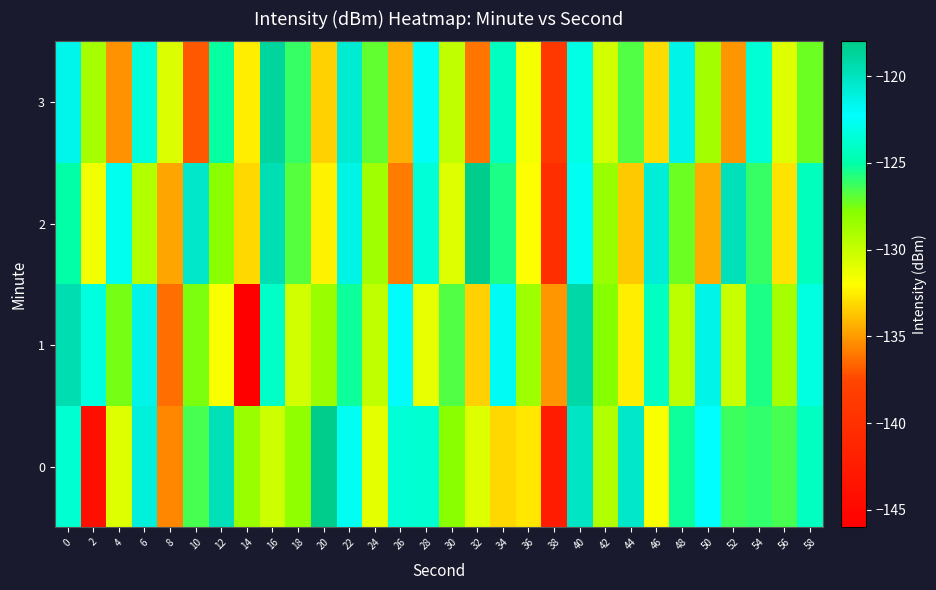

Between 8 and 46, which is larger?

46